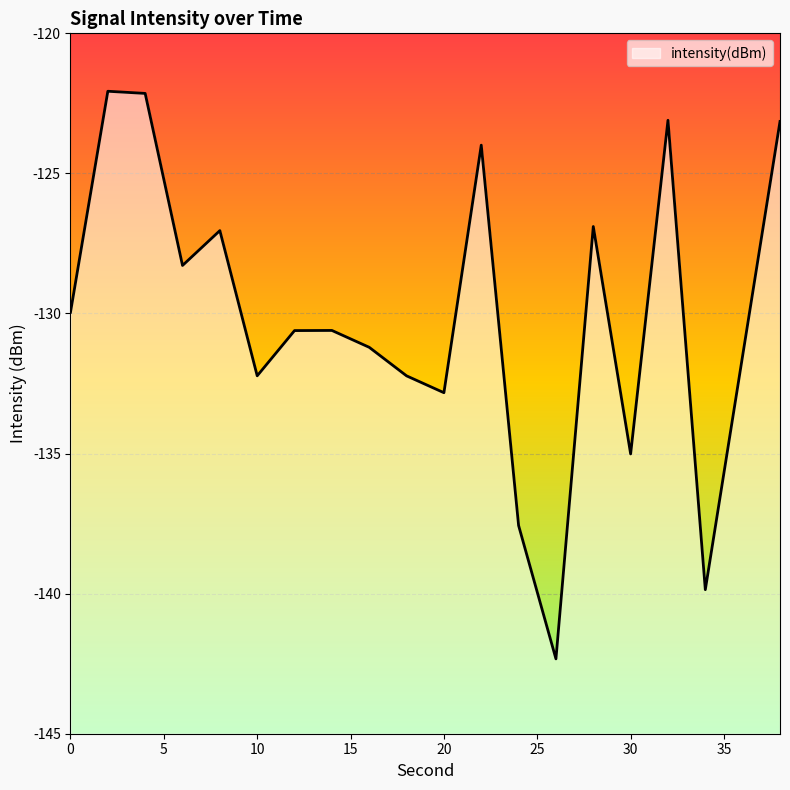

How many points are higher than both their immediate neighbors (excluding endpoints)?

6